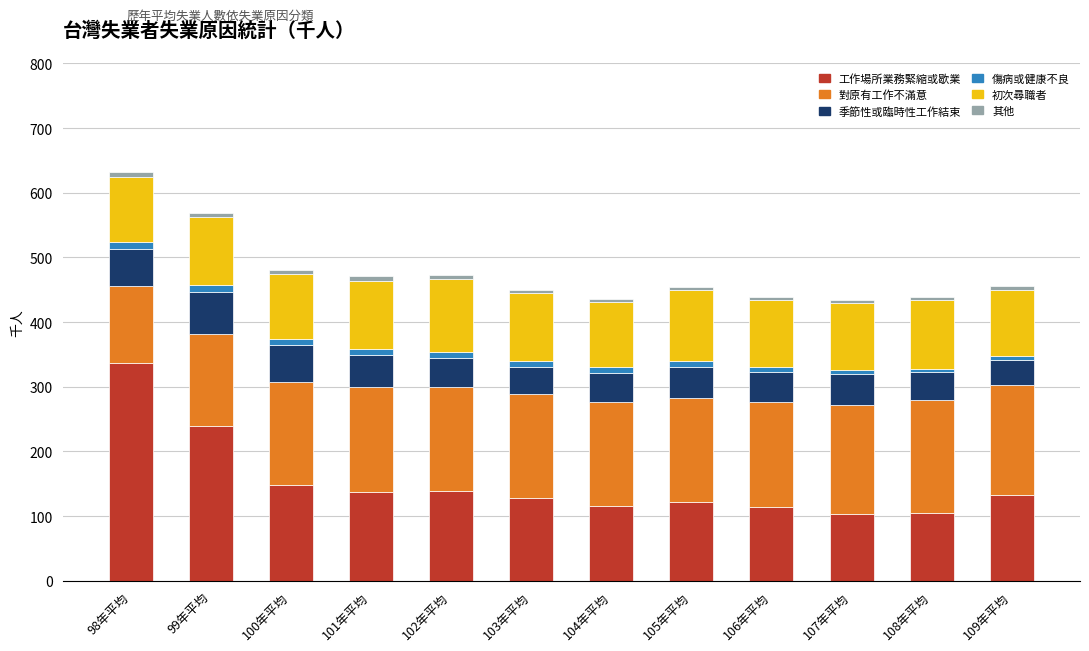

Is it true that 工作場所業務緊縮或歇業 equals 128 at 103年平均?

True